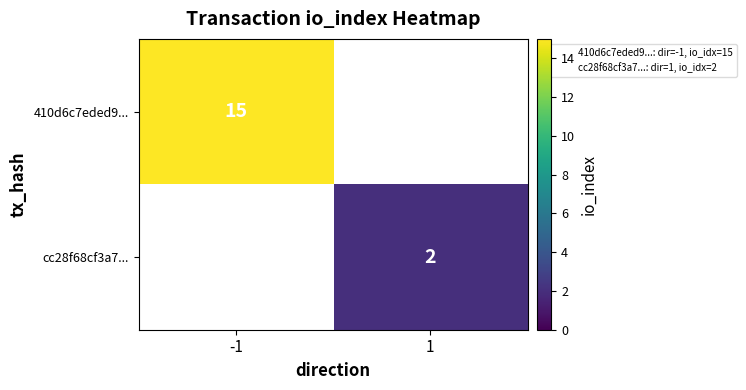

What is the minimum value shown in the chart?

2.0